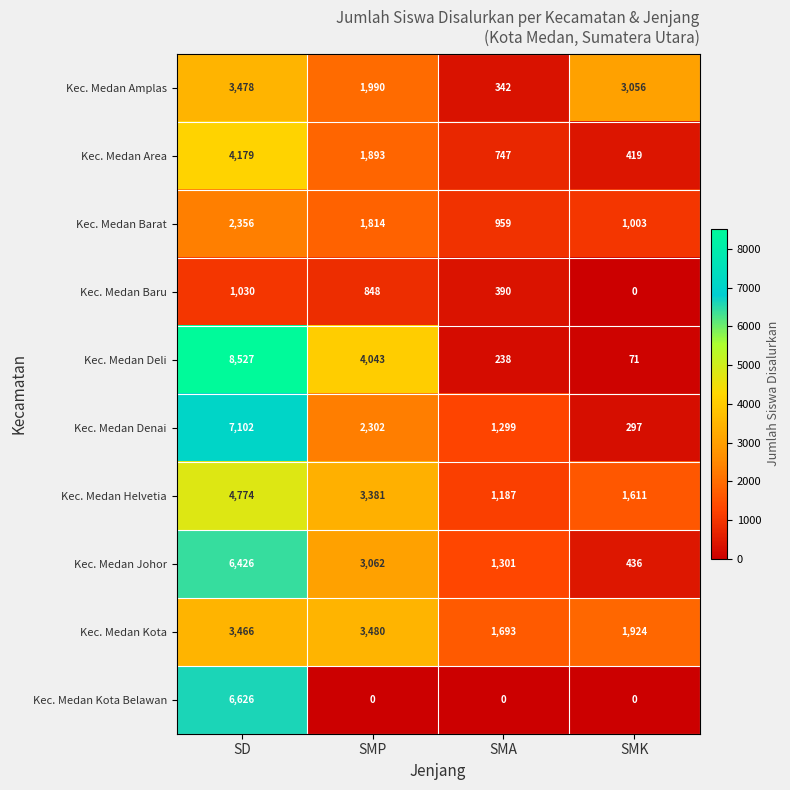

True or false: Kec. Medan Johor has a value of 437 at SMA.

False